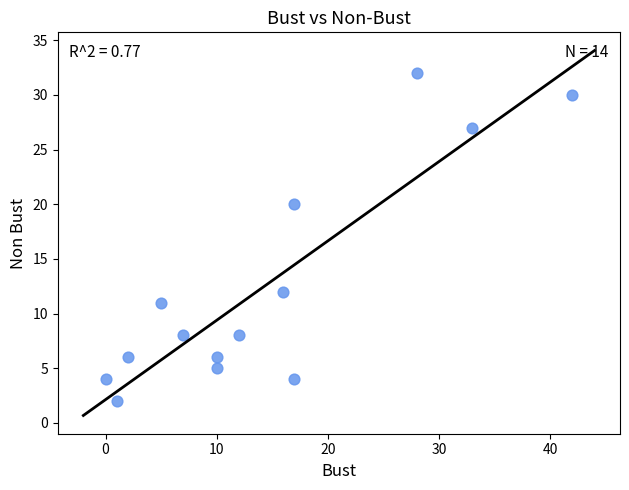

What Y value in the scatter plot is closest to 17?

20